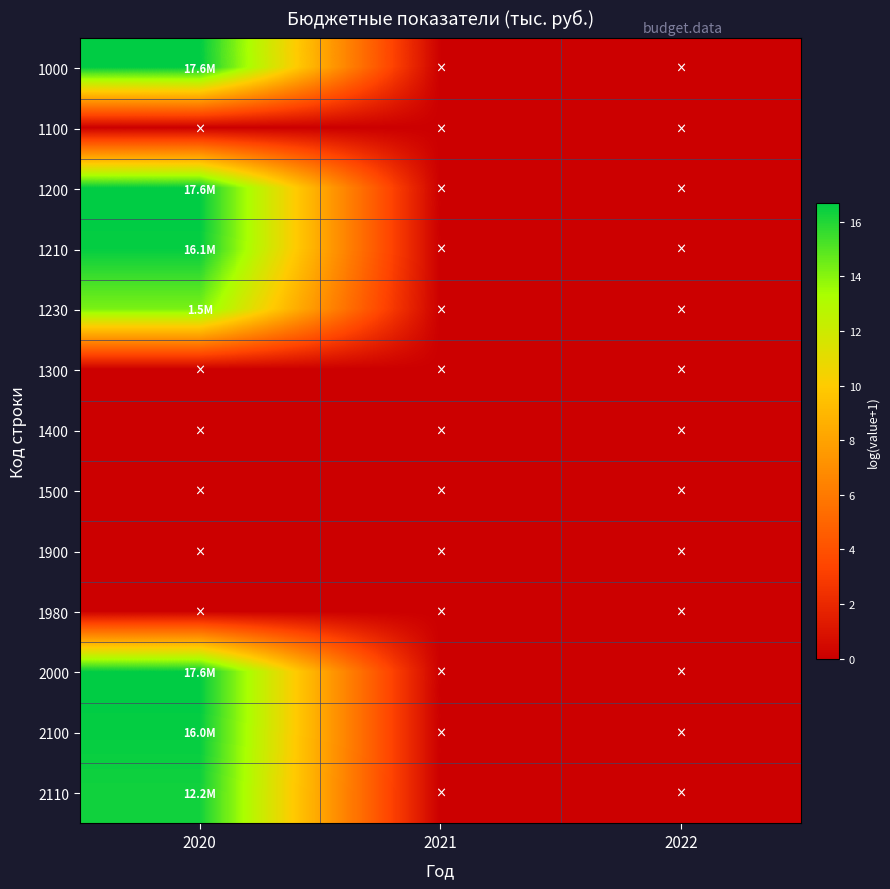

Which series has the largest range (max minus min)?

1000